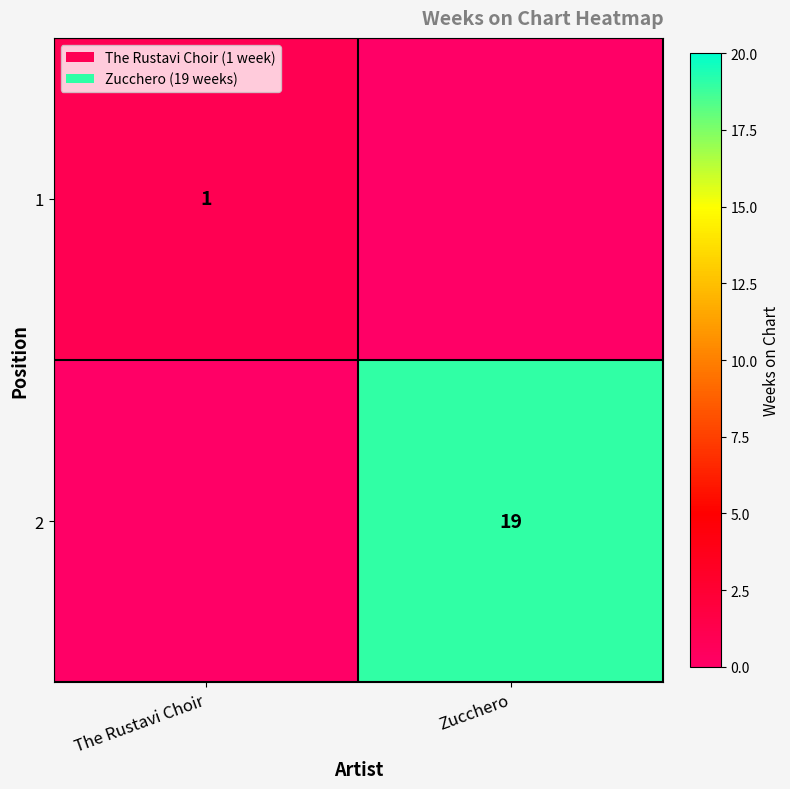

The value of 1 at The Rustavi Choir is 0. True or false?

False